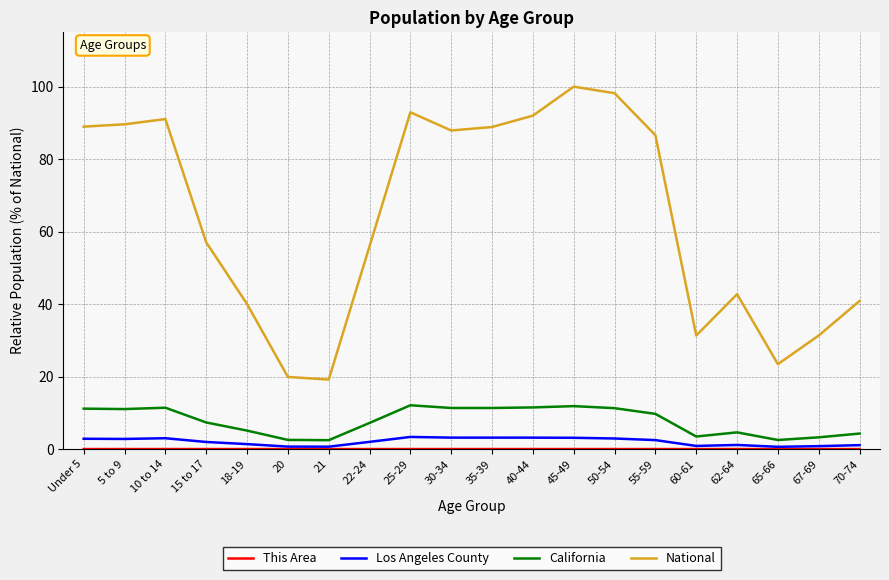

At how many categories does at least one series exceed 49?

12